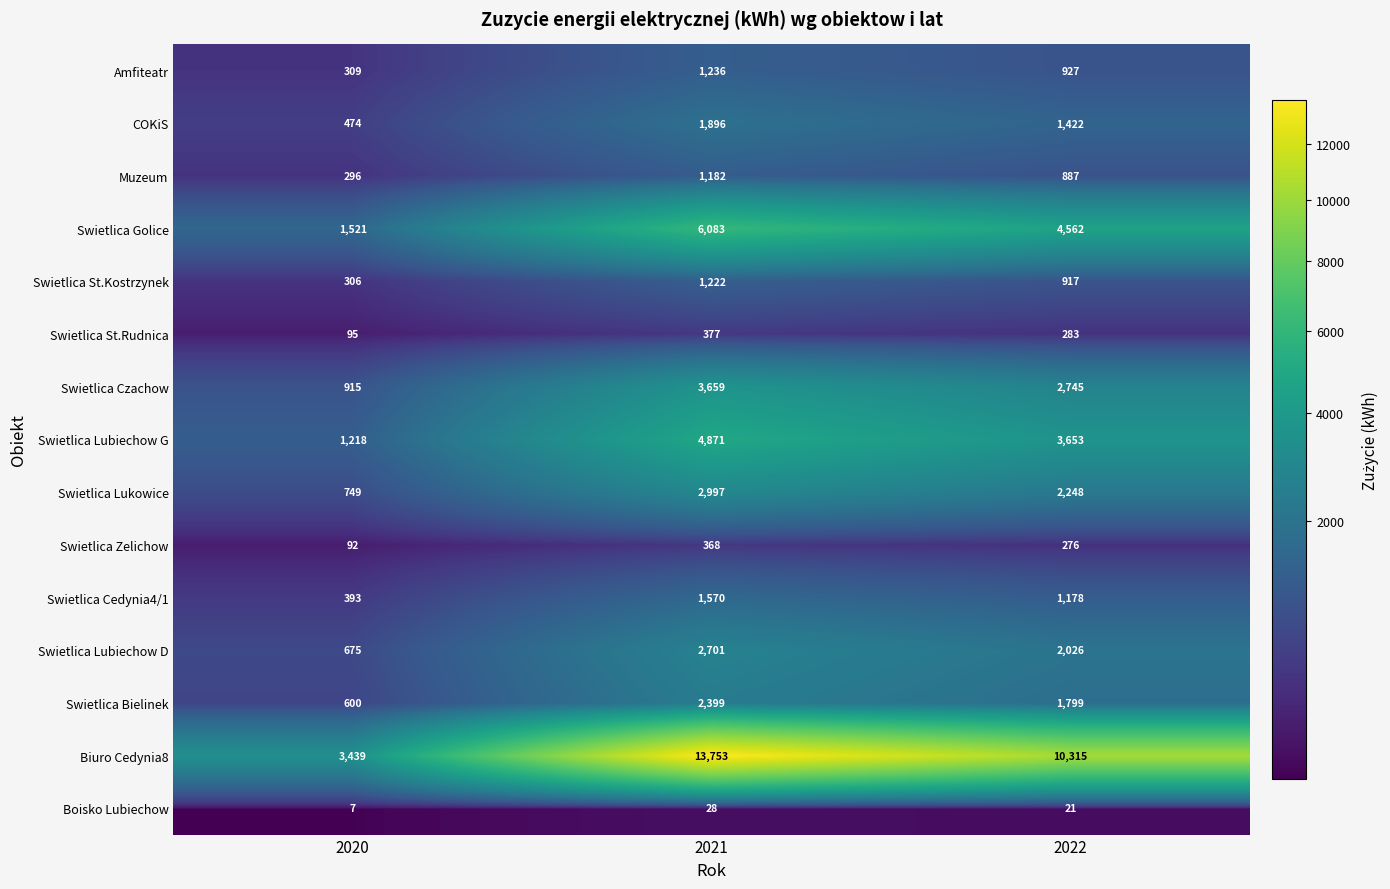

Rank the series by their maximum value, from highest to lowest.

Biuro Cedynia8, Swietlica Golice, Swietlica Lubiechow G, Swietlica Czachow, Swietlica Lukowice, Swietlica Lubiechow D, Swietlica Bielinek, COKiS, Swietlica Cedynia4/1, Amfiteatr, Swietlica St.Kostrzynek, Muzeum, Swietlica St.Rudnica, Swietlica Zelichow, Boisko Lubiechow